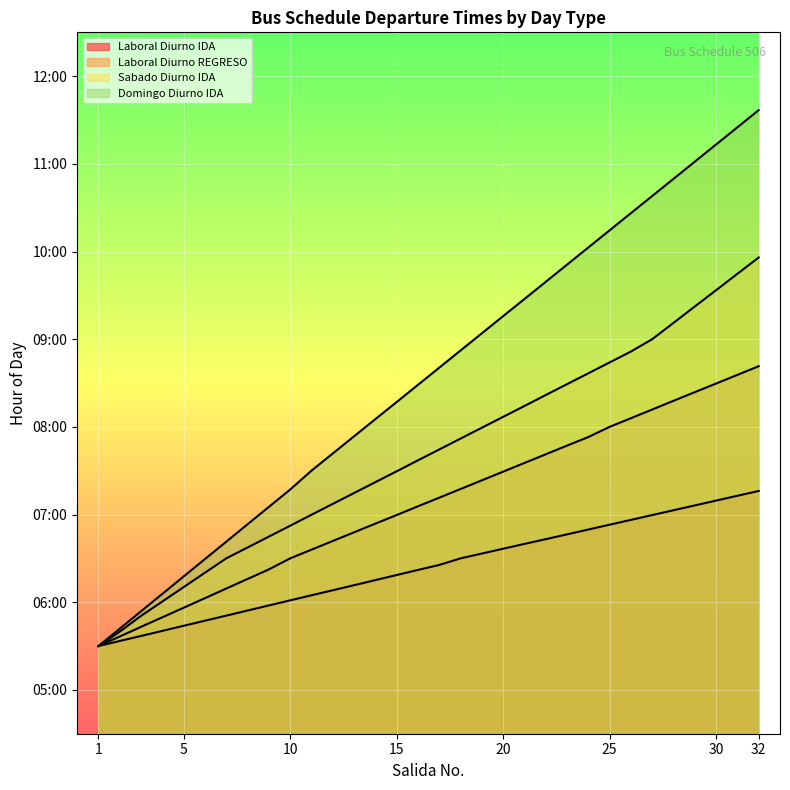

What is the highest value of the Sabado Diurno IDA series?

9.9